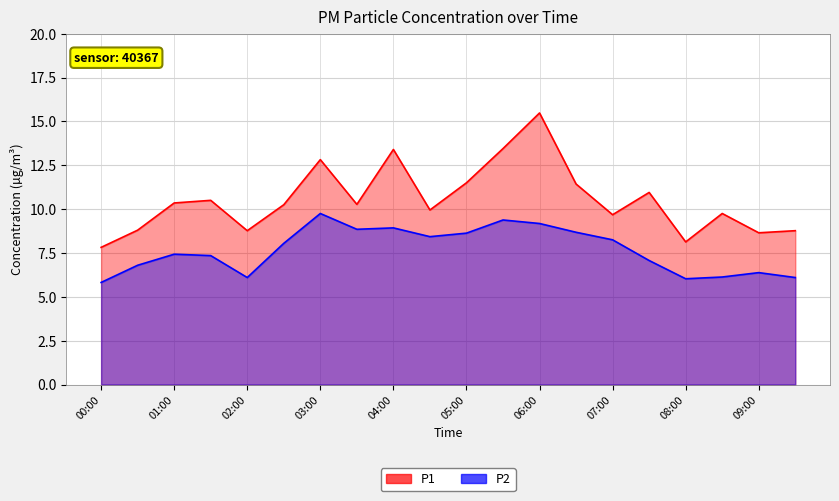

Is the value of P2 at 02:30 greater than the value of P1 at 05:30?

No